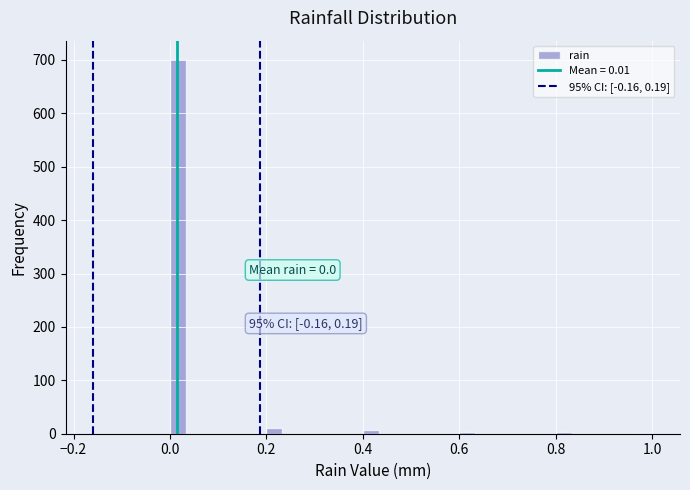

Read against the x-axis, roughly where is the centre of the tallest bar?

0.02